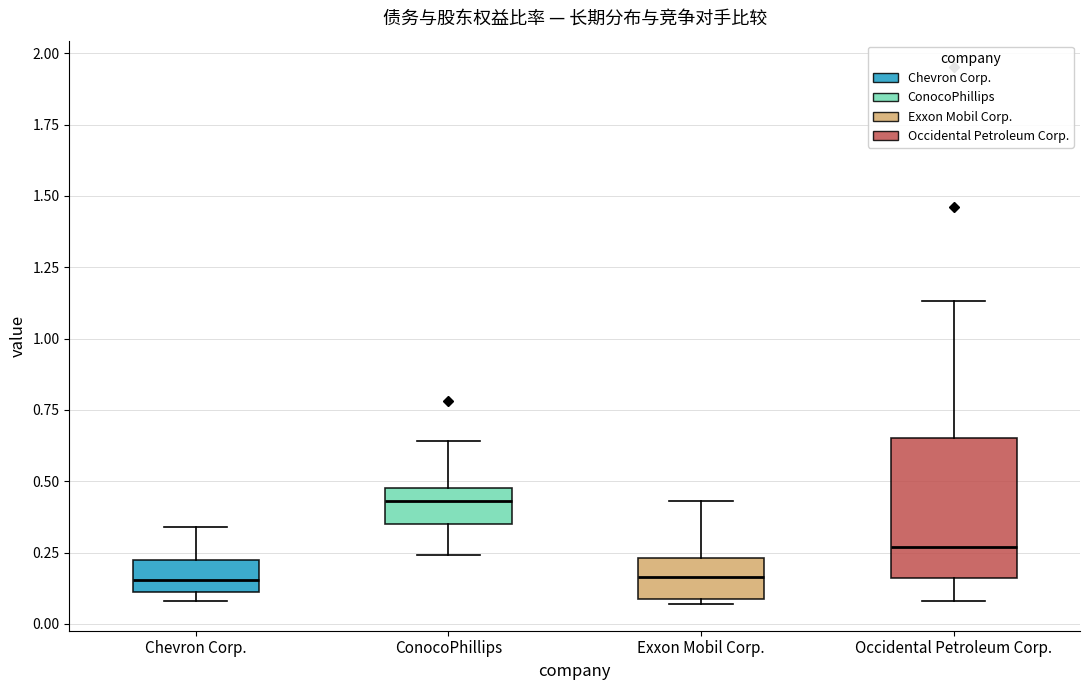

Reading left to right, transcribe this box plot: for each box, give where its median line is, the range the box spans, and where its two whiskers end, as read against the y-axis. The values are not printed on the chart, so give them approximately, as read against the axis.

Chevron Corp.: median 0.15, box 0.10 to 0.20, whiskers 0.10 (just below the box's lower edge) to 0.35
ConocoPhillips: median 0.45, box 0.35 to 0.50, whiskers 0.25 to 0.65
Exxon Mobil Corp.: median 0.15, box 0.10 to 0.25, whiskers 0.05 to 0.45
Occidental Petroleum Corp.: median 0.25, box 0.15 to 0.65, whiskers 0.10 to 1.15